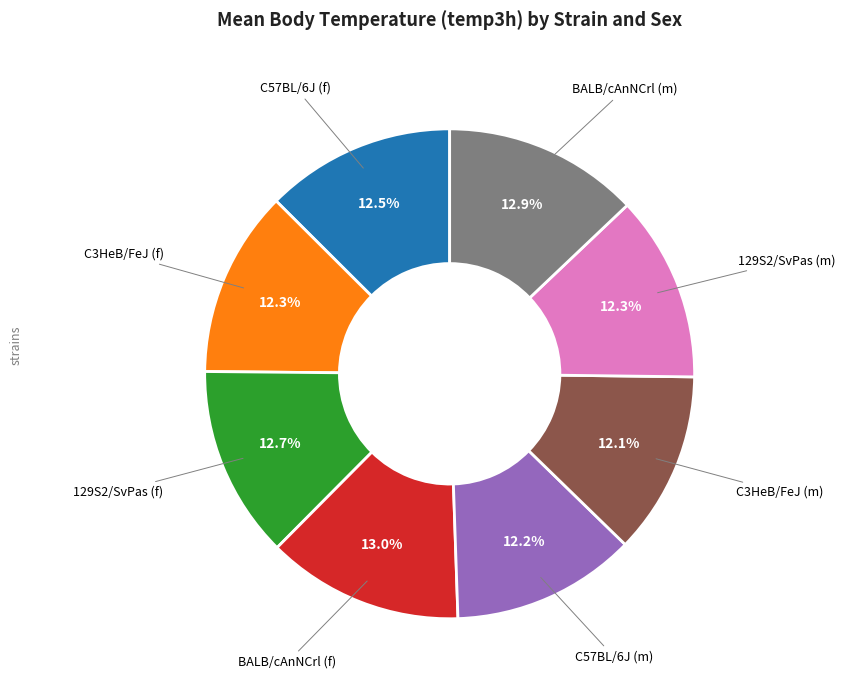

To the nearest percent, what is the average slice percentage?

12%